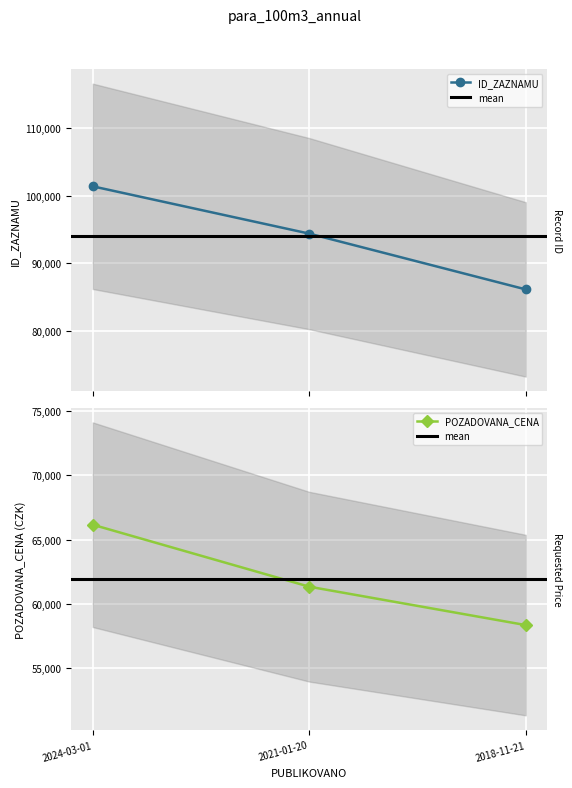

At which category does the chart reach its minimum across all series?

2018-11-21